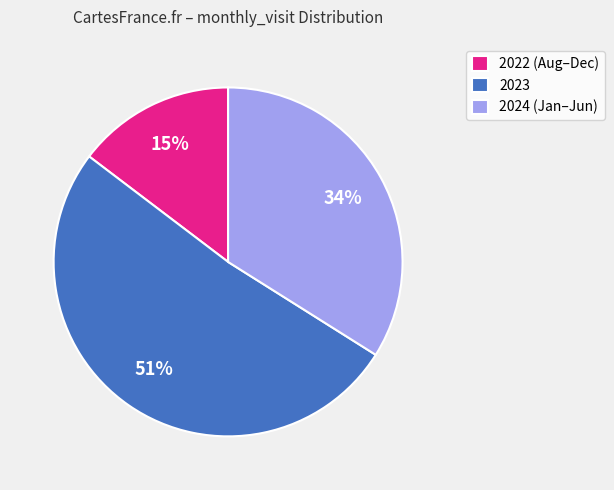

Is the sum of 2024 (Jan–Jun) and 2023 greater than half?

Yes